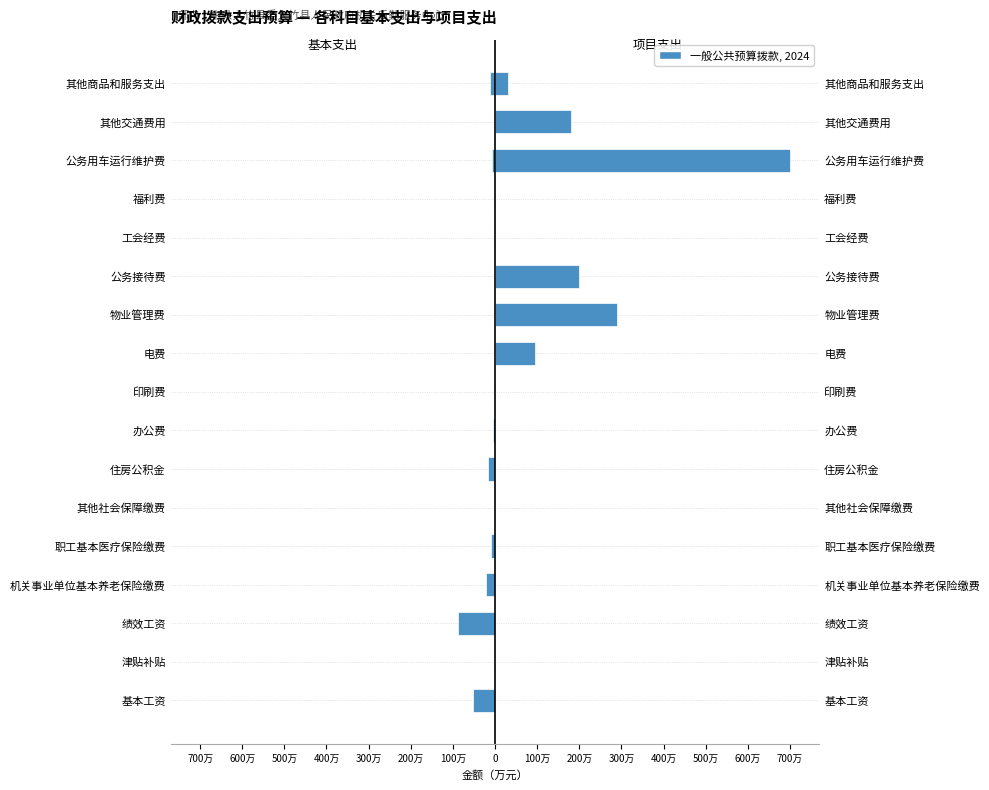

Reading right to left, list all the values displayed in this chart.

基本支出: -110932	0	-60000	-28054	-18703	0	0	0	-20000	-50000	-170973	-5768	-85264	-214764	-883716	-14040	-526596
项目支出: 300000	1800000	7000000	0	0	2000000	2900000	955850	0	0	0	0	0	0	0	0	0